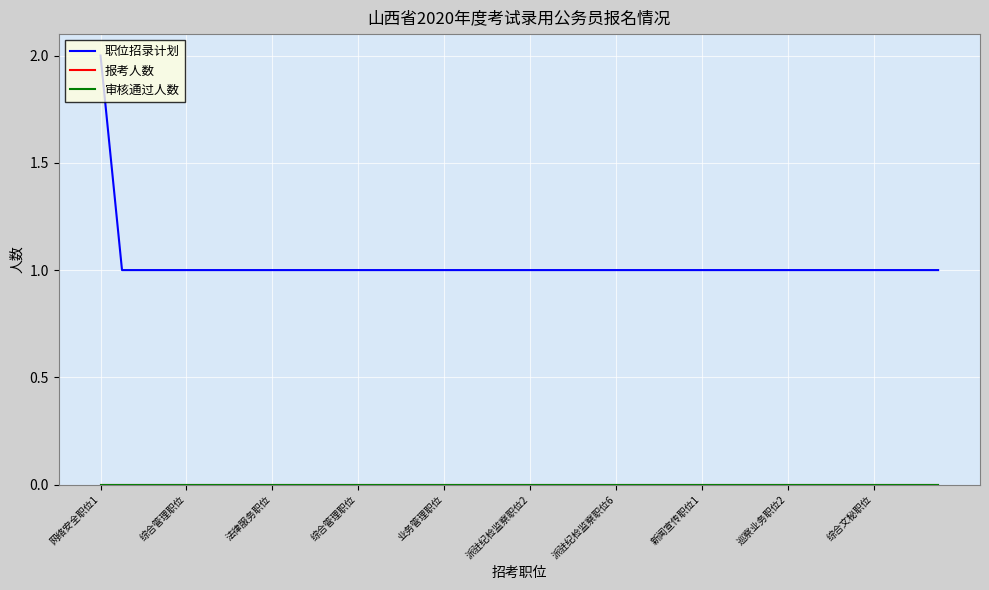

Which series has the widest spread of values?

职位招录计划